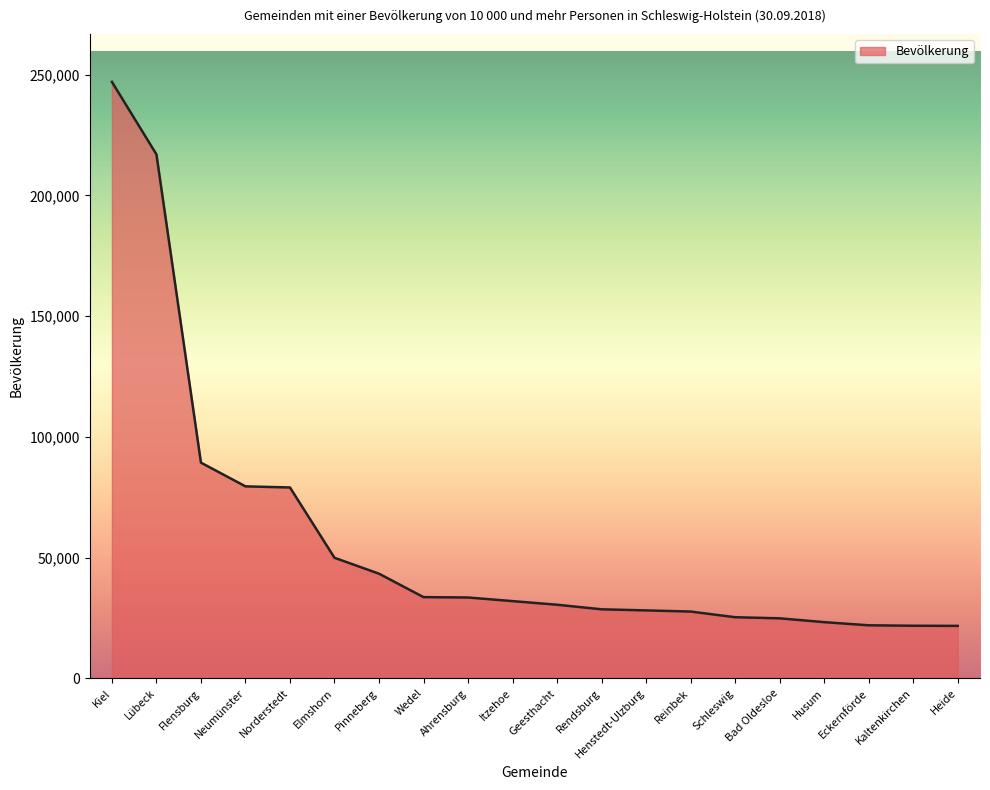

What is the approximate value at Ahrensburg?

33439